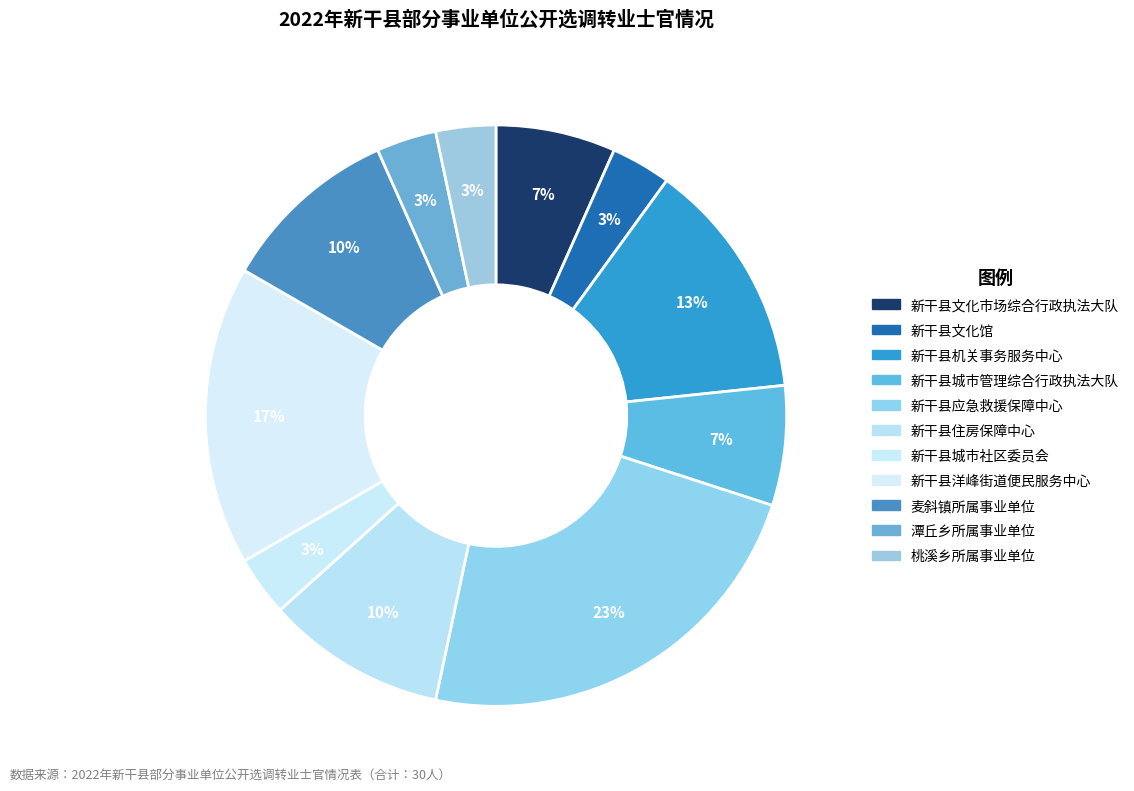

Is there a majority slice in this chart?

No